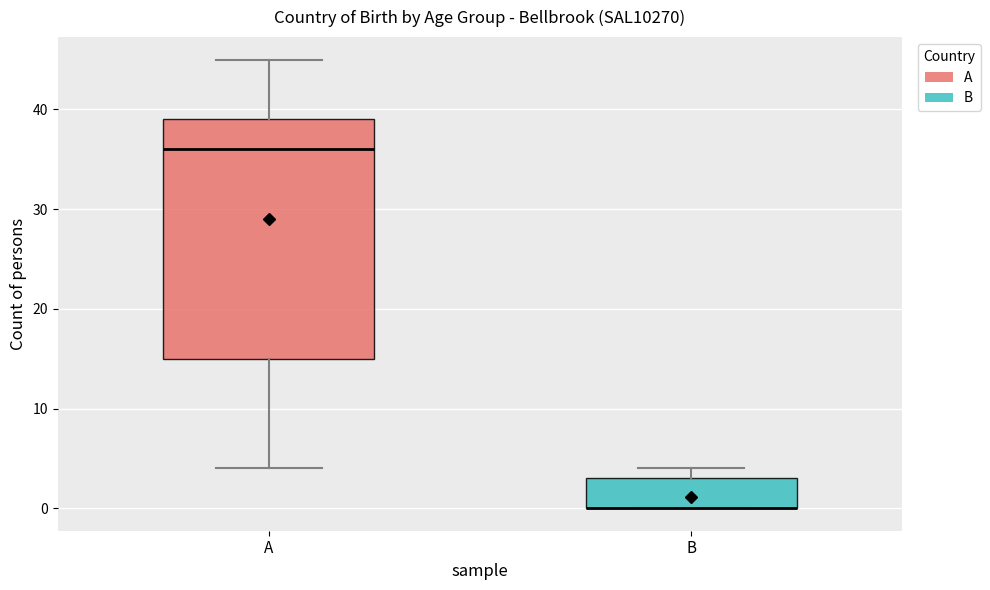

Reading left to right, transcribe this box plot: for each box, give where its median line is, the range the box spans, and where its two whiskers end, as read against the y-axis. The values are not printed on the chart, so give them approximately, as read against the axis.

A: median 36, box 15 to 39, whiskers 4 to 45
B: median 0 (drawn on the box's lower edge), box 0 to 3, whiskers 0 to 4